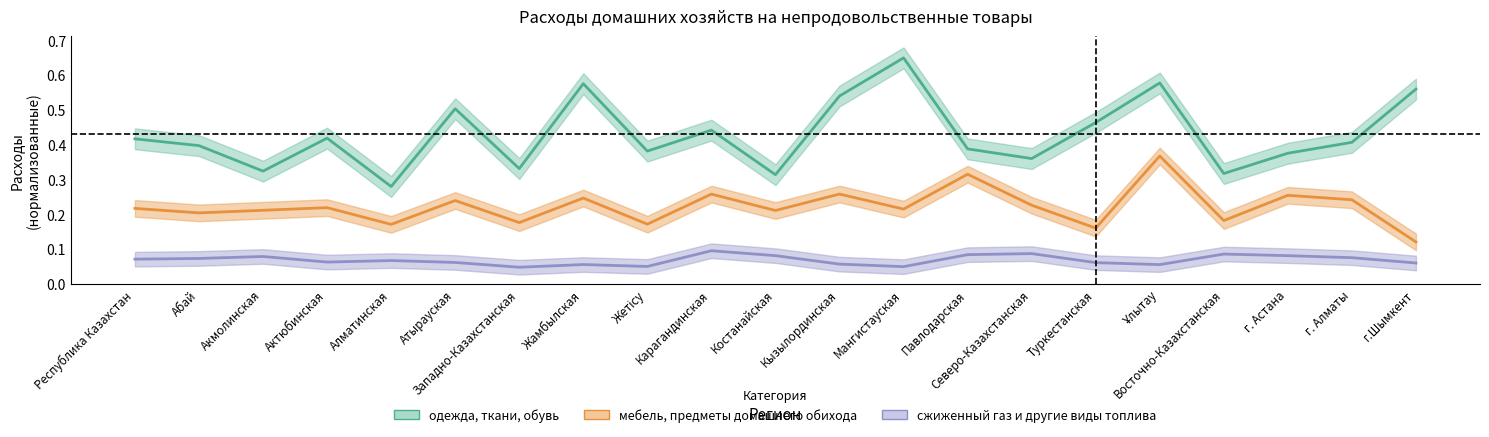

Rank the series at Восточно-Казахстанская from lowest to highest value.

сжиженный газ и другие виды топлива, мебель, предметы домашнего обихода, одежда, ткани, обувь